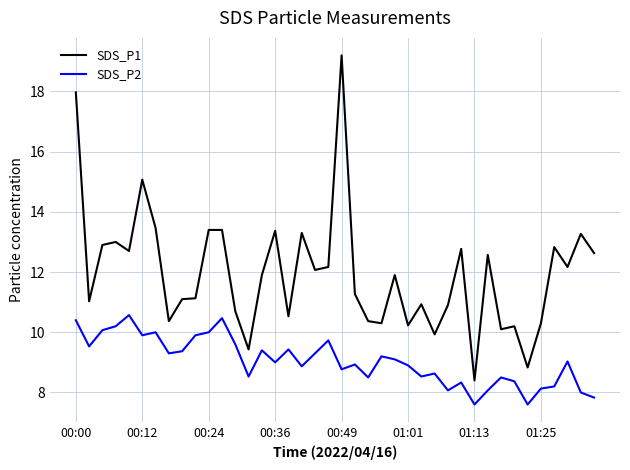

Does the chart have visible grid lines?

Yes